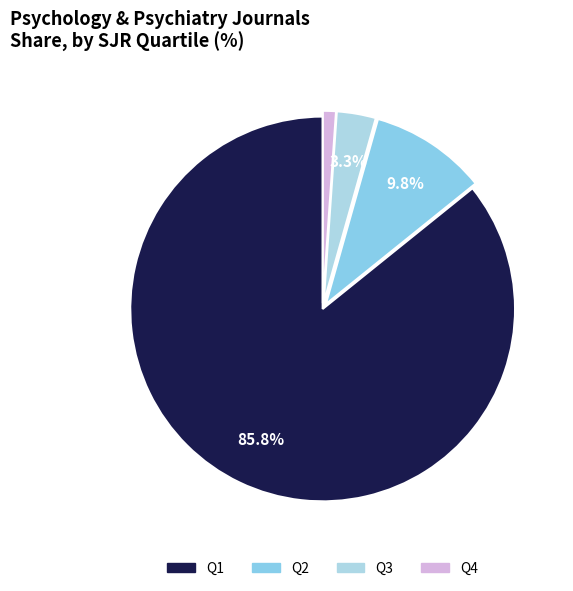

To the nearest percent, what is the average slice percentage?

25%